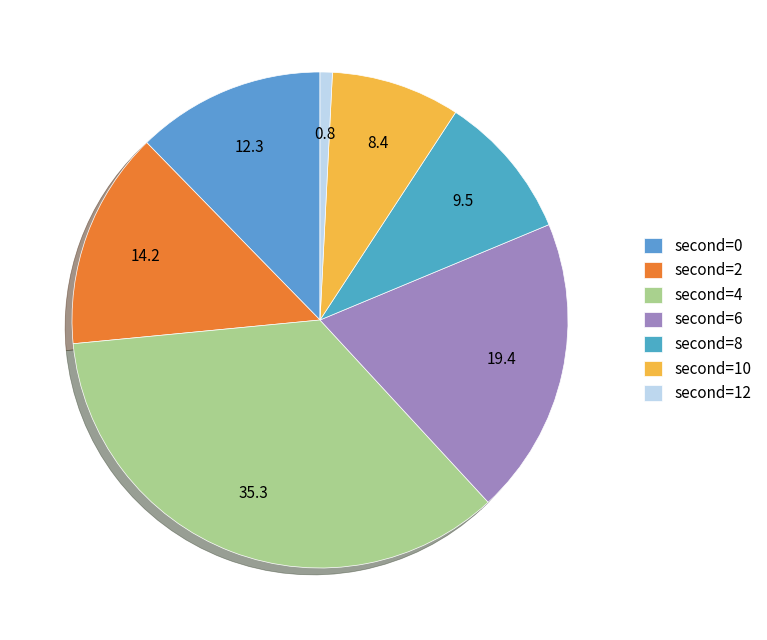

How many slices are in this pie chart?

7